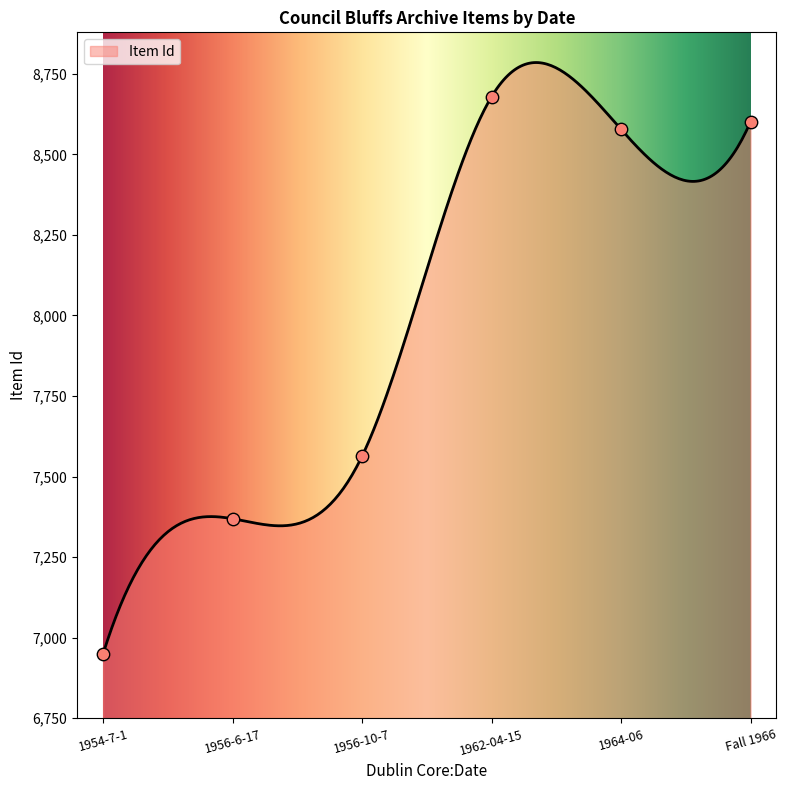

Which has a higher value, 1954-7-1 or Fall 1966?

Fall 1966